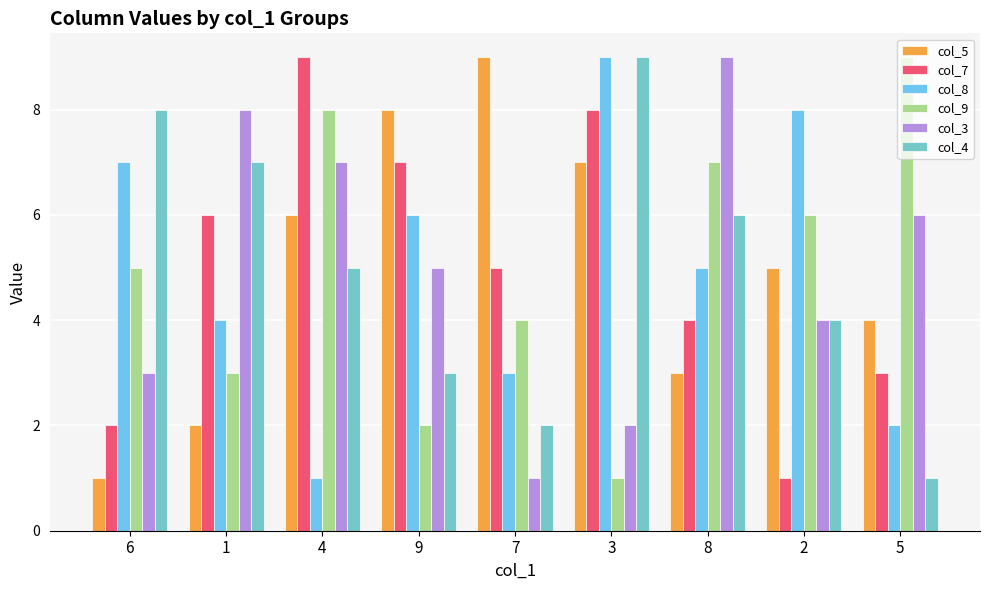

Is the value of col_7 at 9 greater than the value of col_9 at 2?

Yes